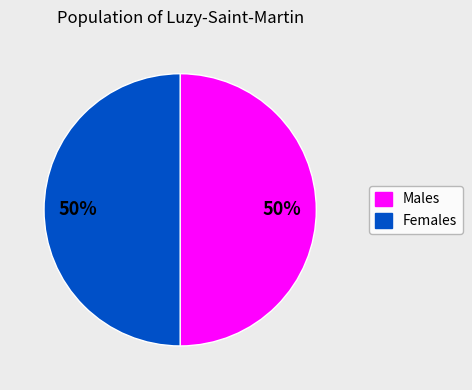

To the nearest percent, what is the average slice percentage?

50%